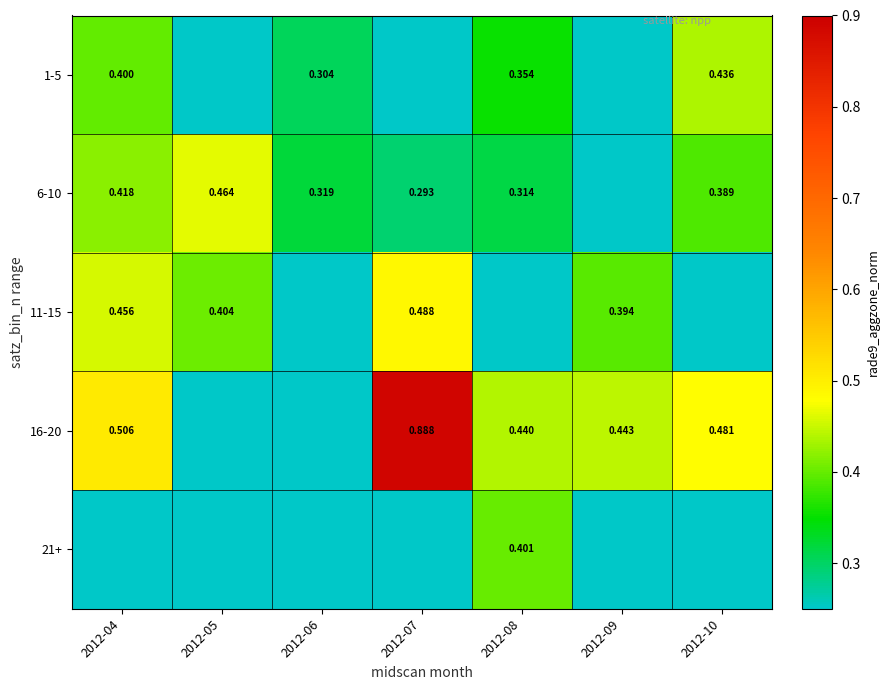

The 1-5 series shows 0.7 at 2012-10. True or false?

False